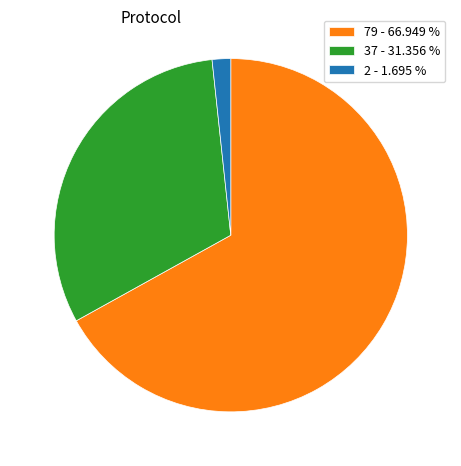

Rank the categories by value from highest to lowest.

79 - 66.949 %, 37 - 31.356 %, 2 - 1.695 %